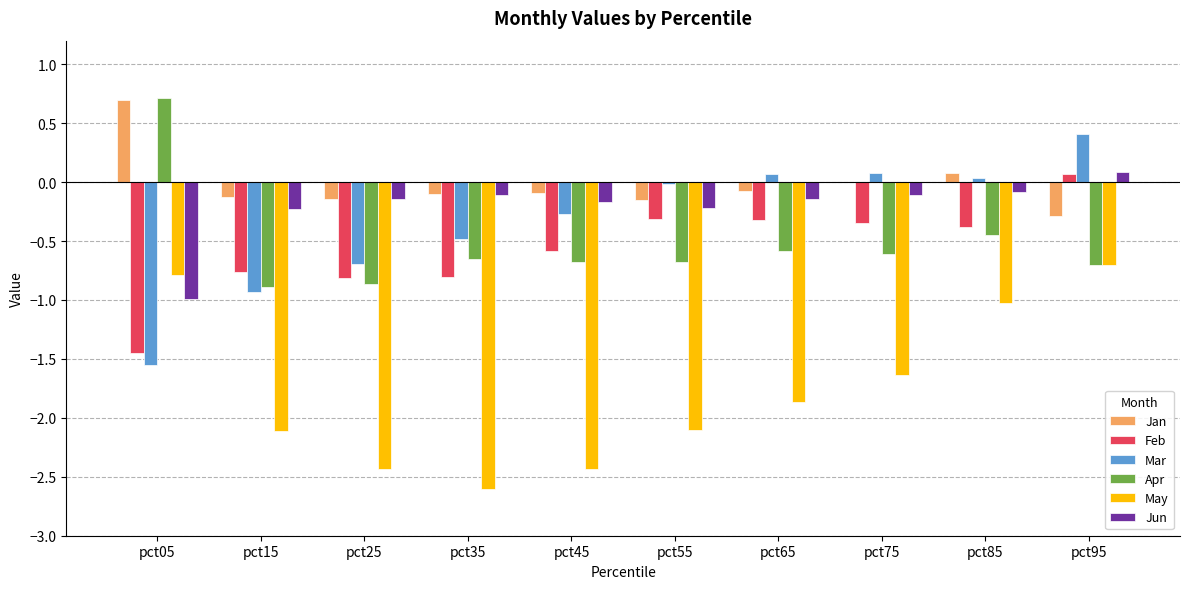

What is the total value across all series at pct85?

-1.8